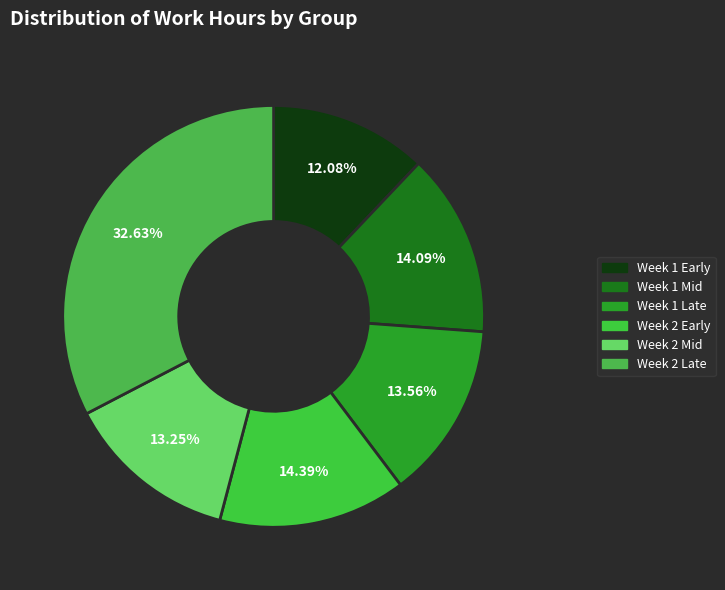

How many segments does this pie chart have?

6